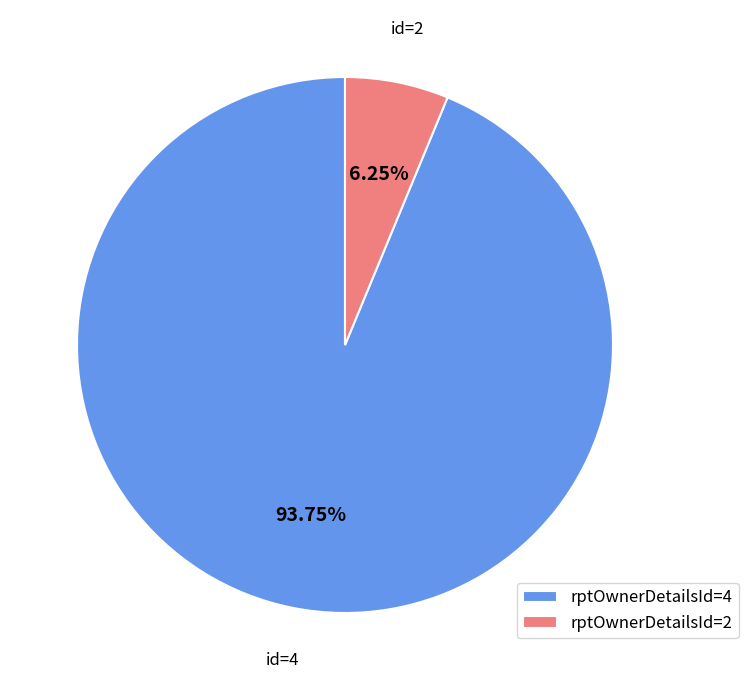

Count the number of slices in the pie.

2